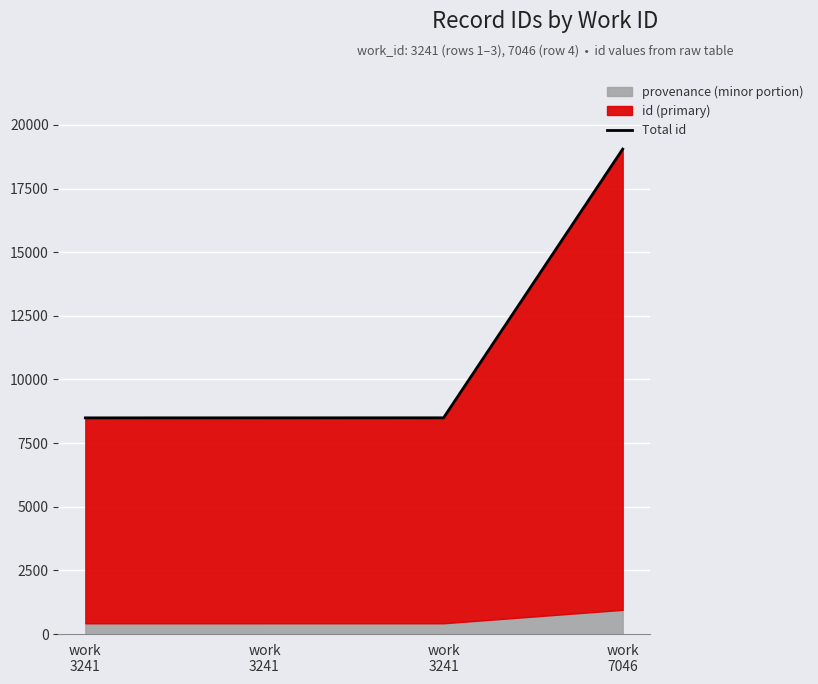

Which has a higher value, work
3241 or work
3241?

work
3241